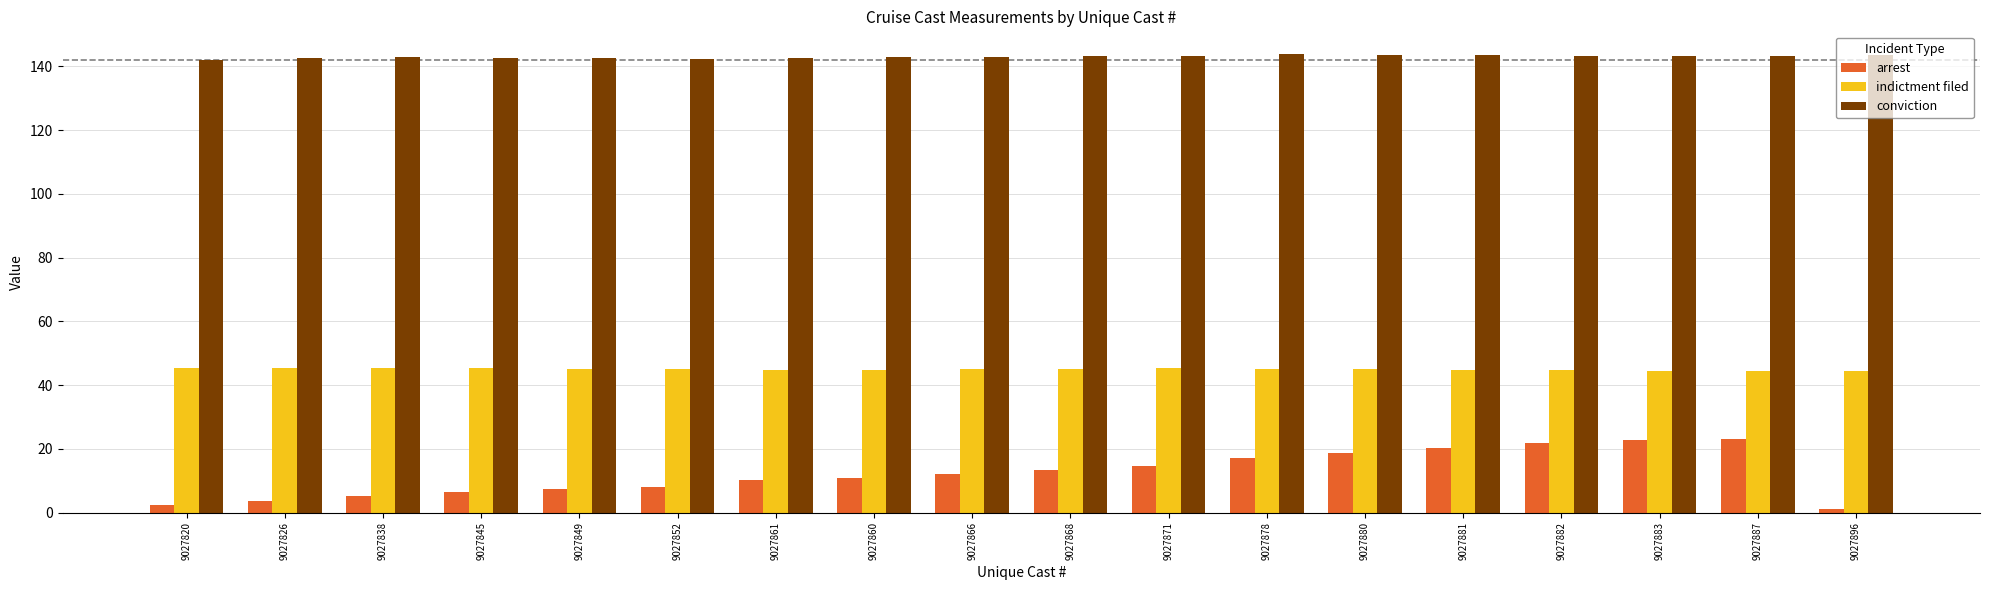

The value of indictment filed at 9027820 is 11.4. True or false?

False